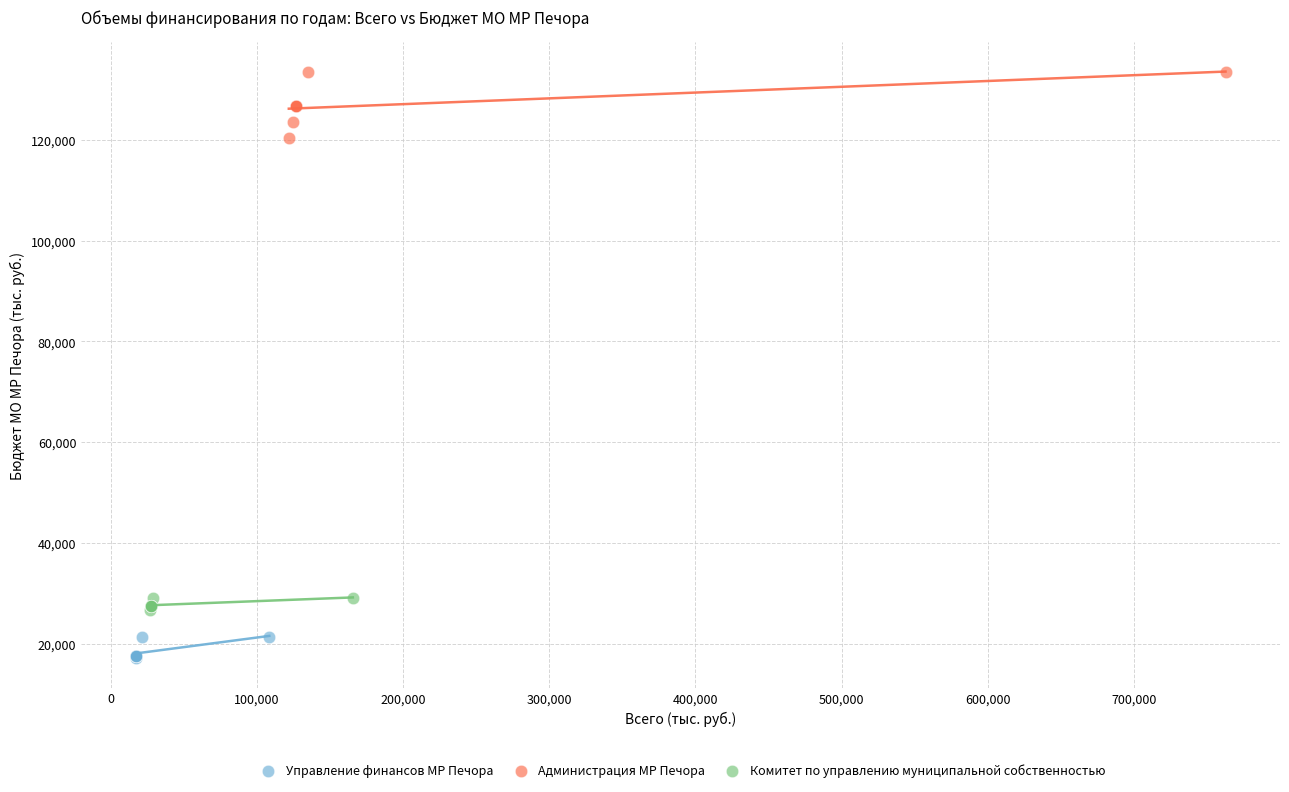

Which series has the largest Y range (max minus min)?

Администрация МР Печора